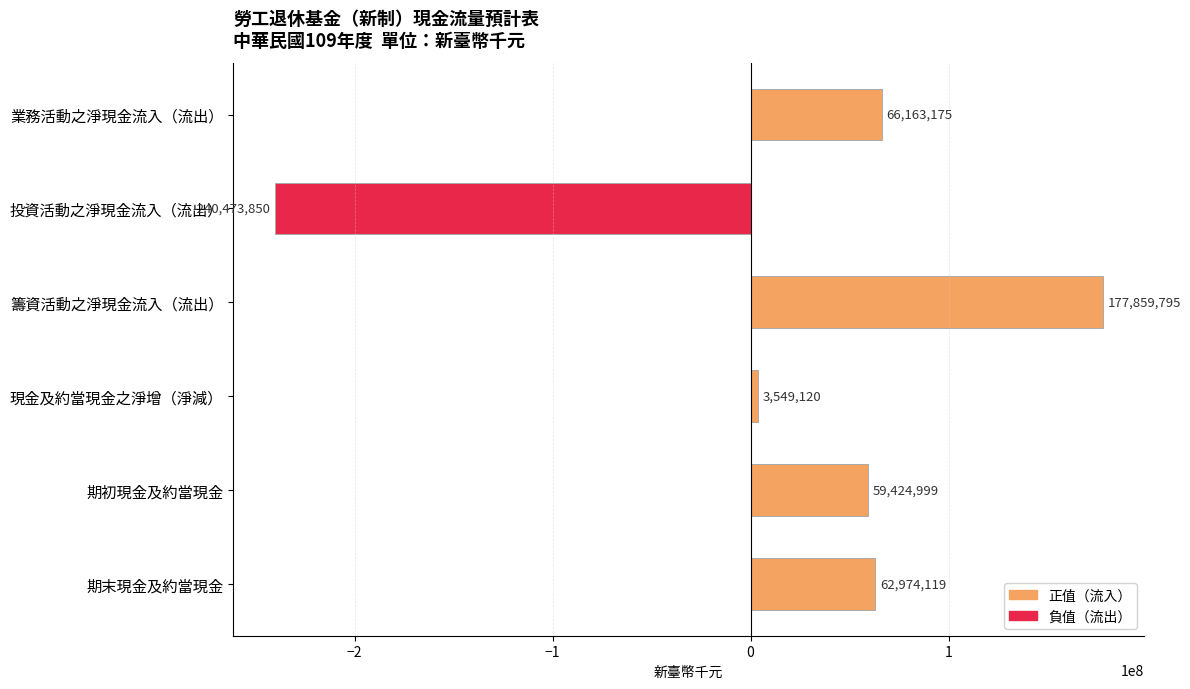

Rank the categories by value from highest to lowest.

籌資活動之淨現金流入（流出）, 業務活動之淨現金流入（流出）, 期末現金及約當現金, 期初現金及約當現金, 現金及約當現金之淨增（淨減）, 投資活動之淨現金流入（流出）